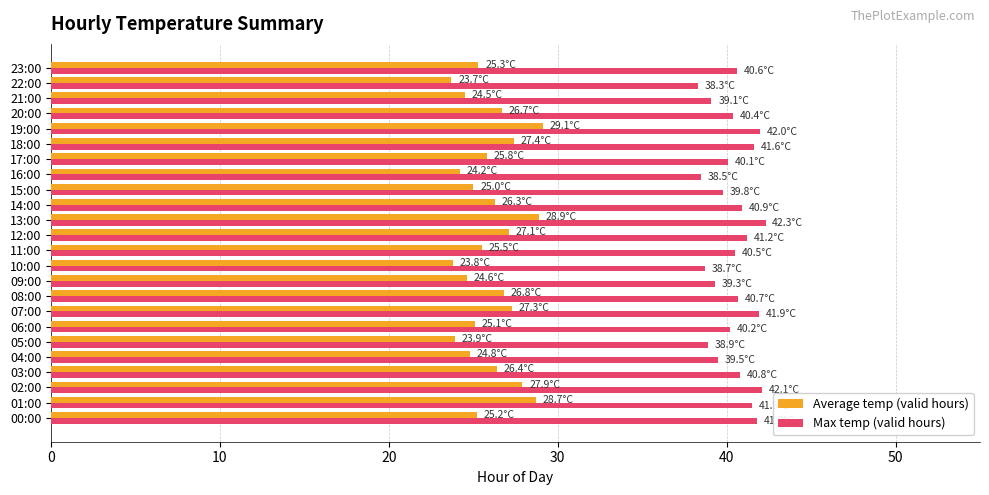

How many distinct data groups are displayed?

2